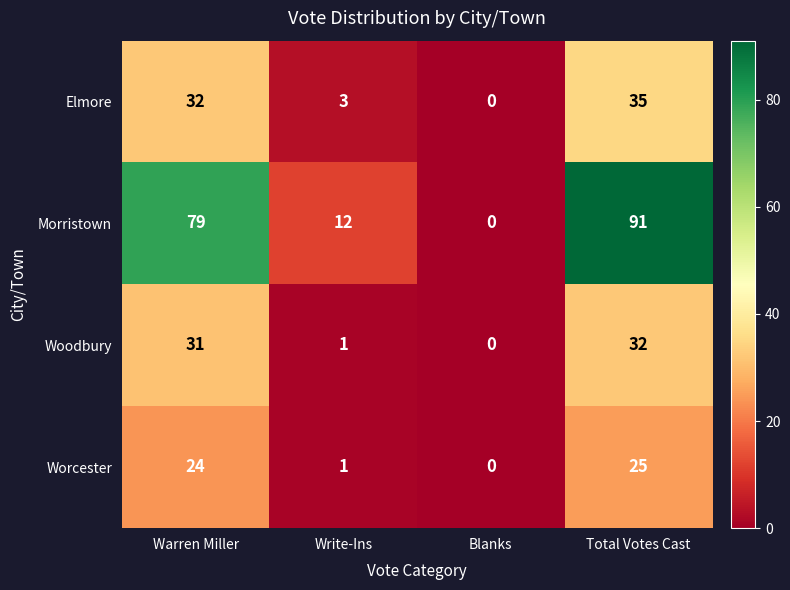

How many data points does each series have?

4